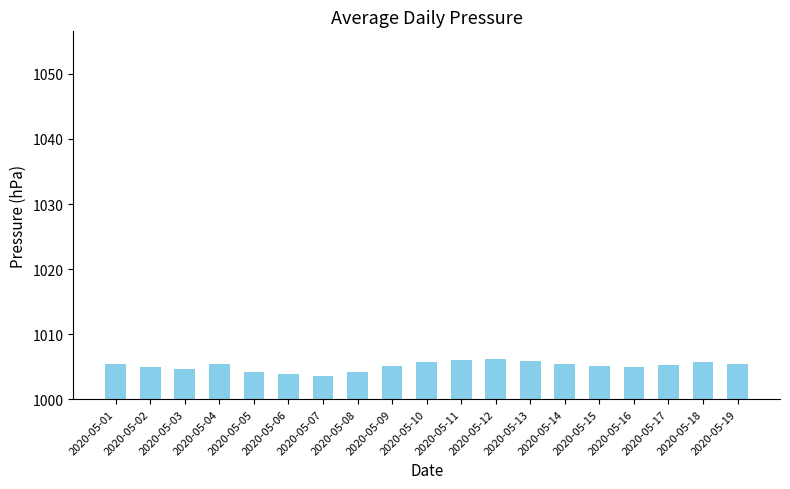

The chart shows a value of 1003.6 at 2020-05-07. True or false?

True